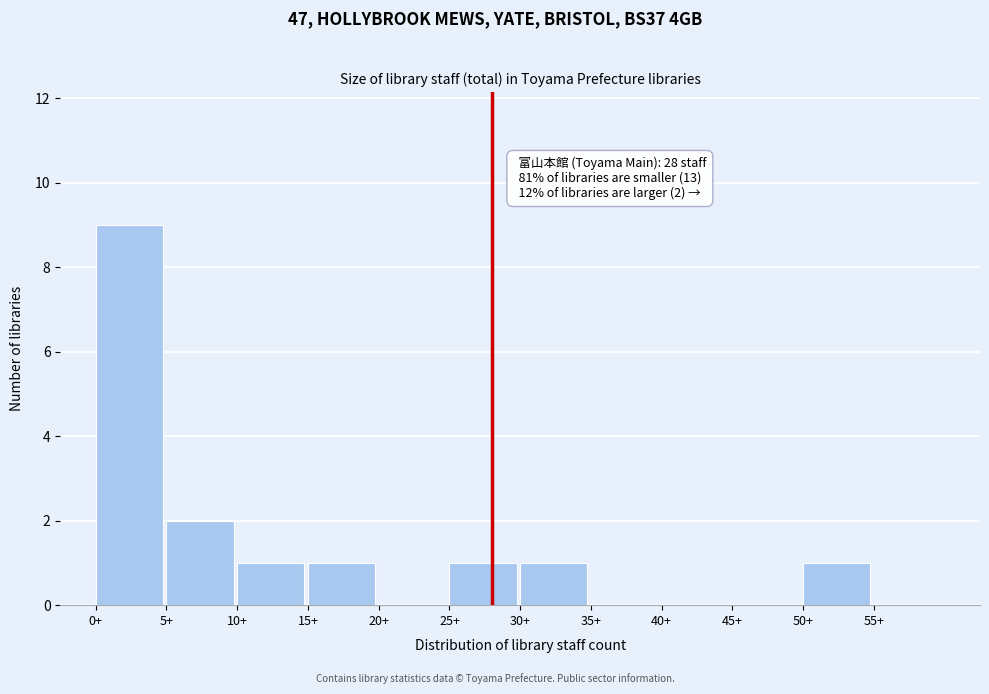

Over which range of the x-axis is the bar tallest?

0 to 5